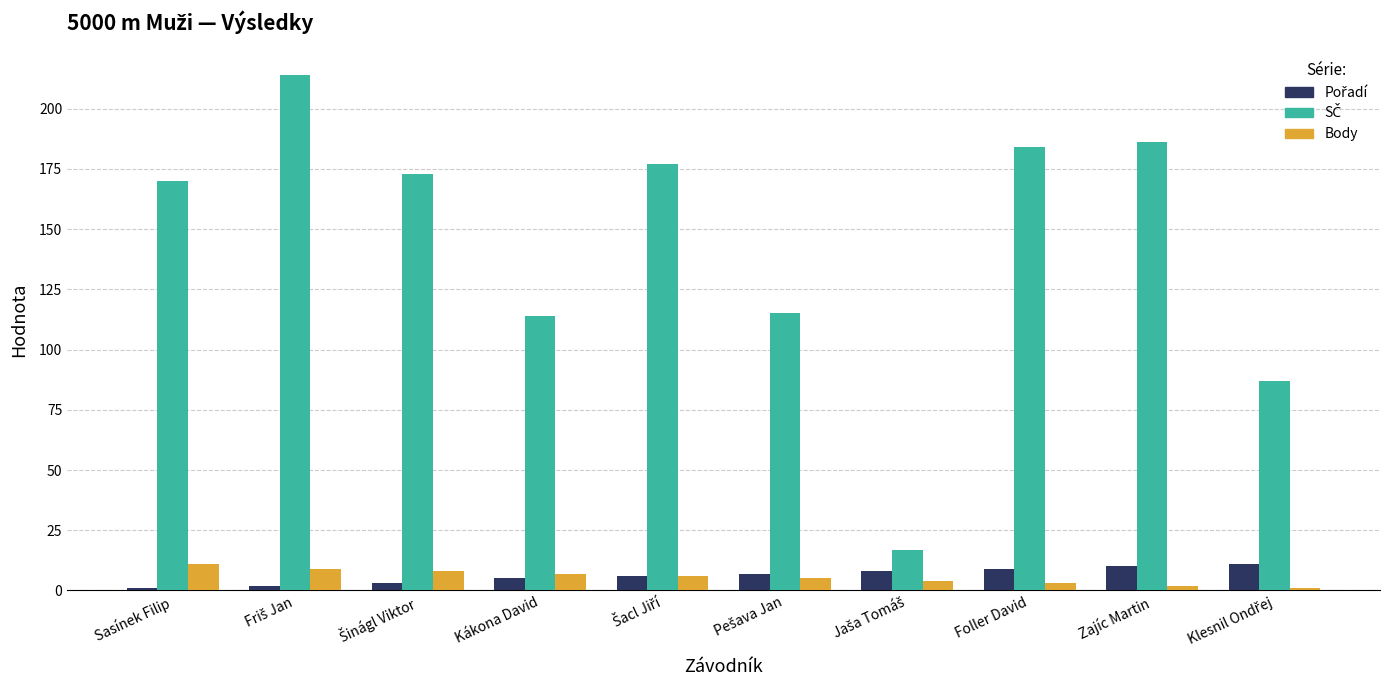

What is the average value of the Body series?

6